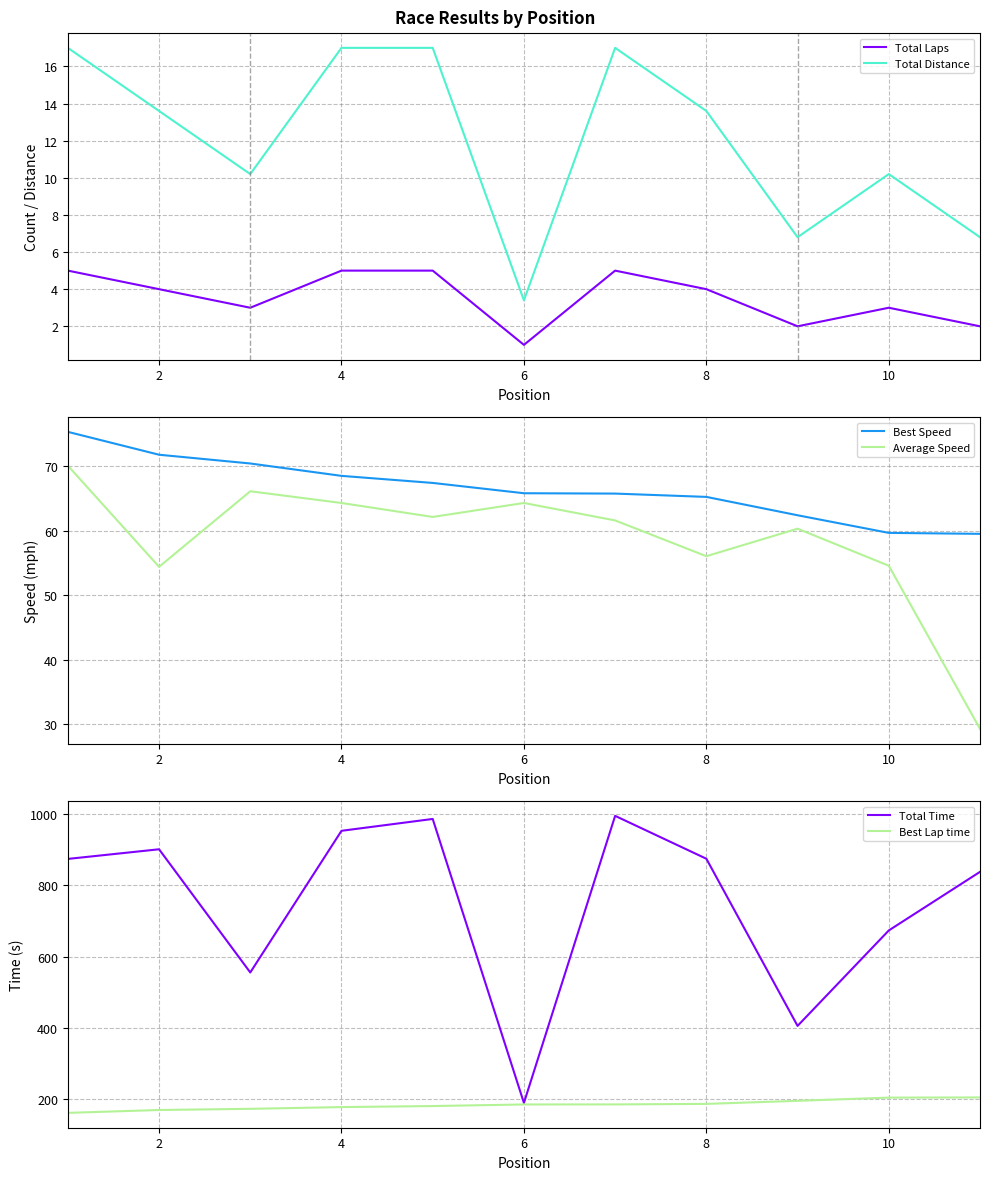

The Total Time series shows 273.9 at 10. True or false?

False